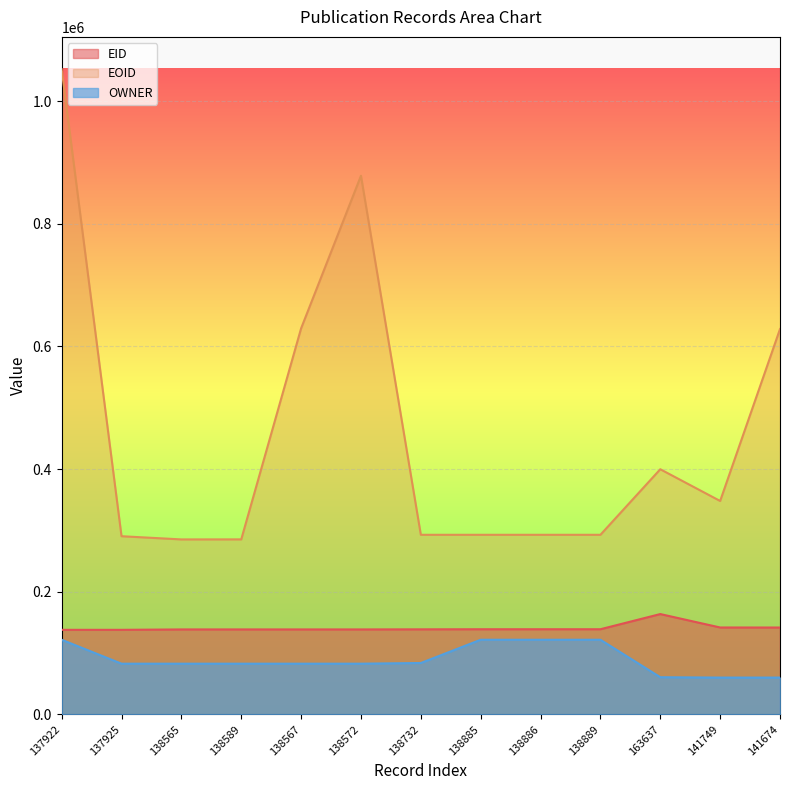

What is the label of the 6th point from the right?

138885